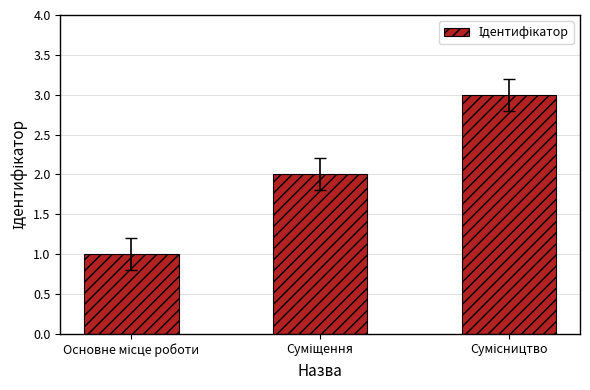

What is the sum of all values?

6